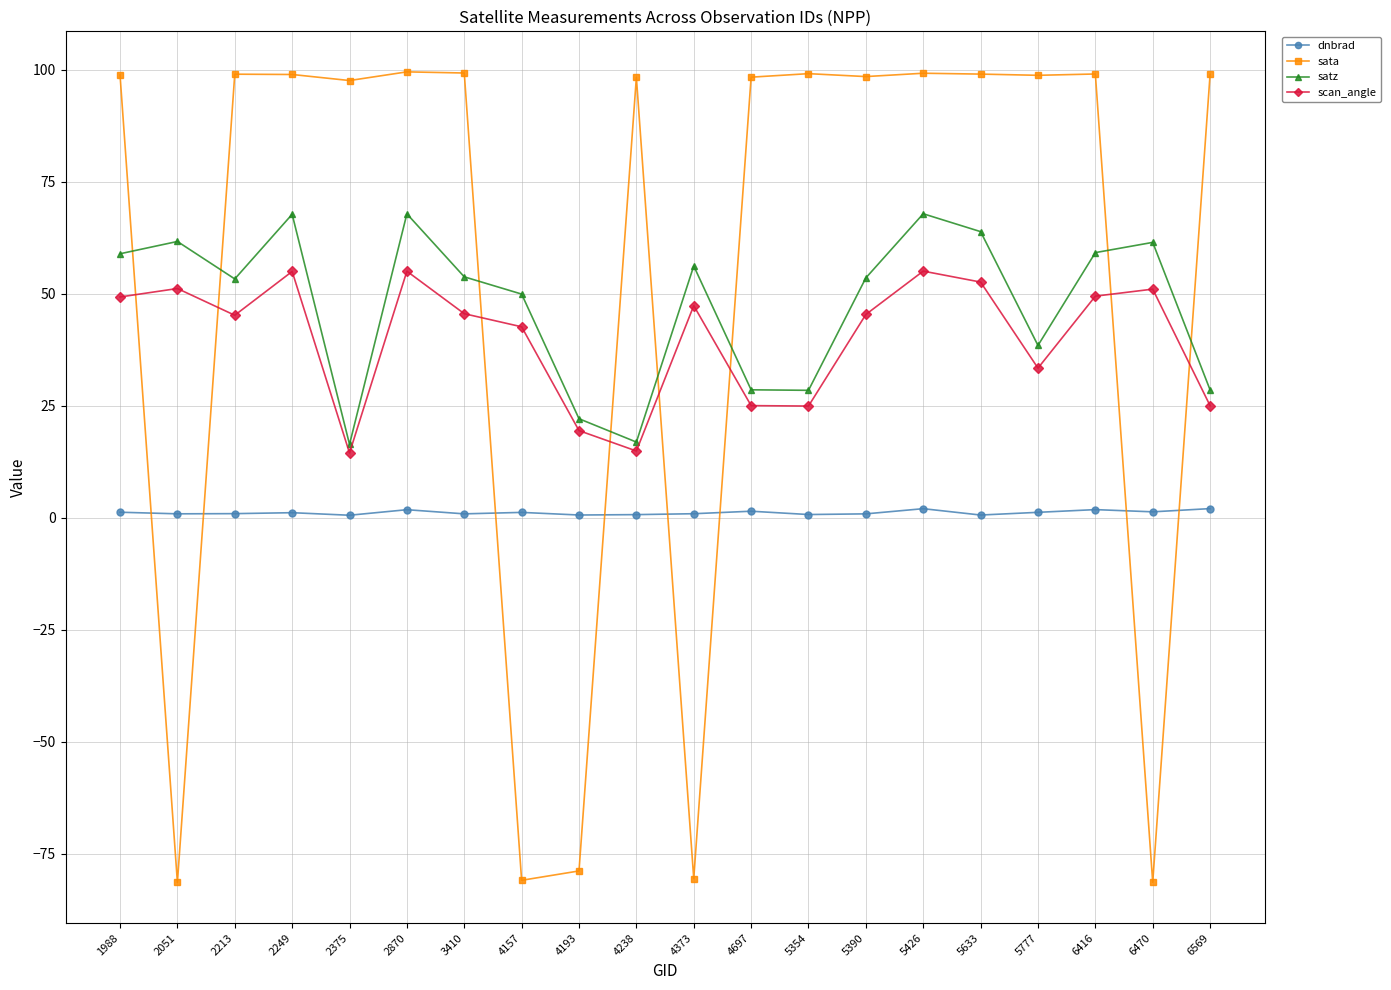

Which series has the widest spread of values?

sata